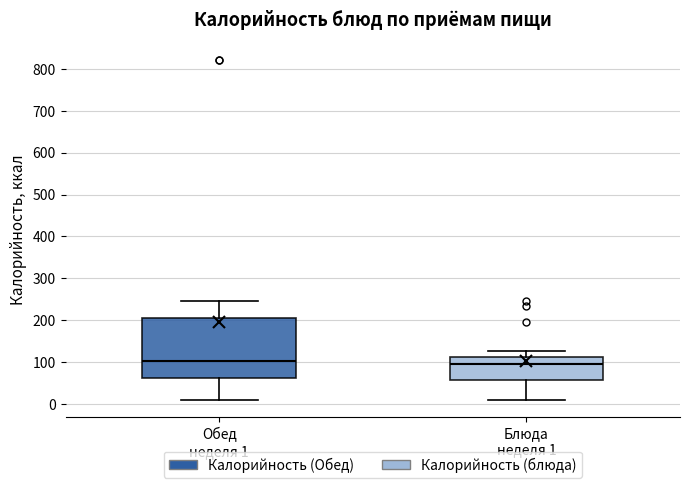

Reading left to right, transcribe this box plot: for each box, give where its median line is, the range the box spans, and where its two whiskers end, as read against the y-axis. The values are not printed on the chart, so give them approximately, as read against the axis.

Обед неделя 1: median 100, box 60 to 210, whiskers 10 to 250
Блюда неделя 1: median 90, box 60 to 110, whiskers 10 to 130